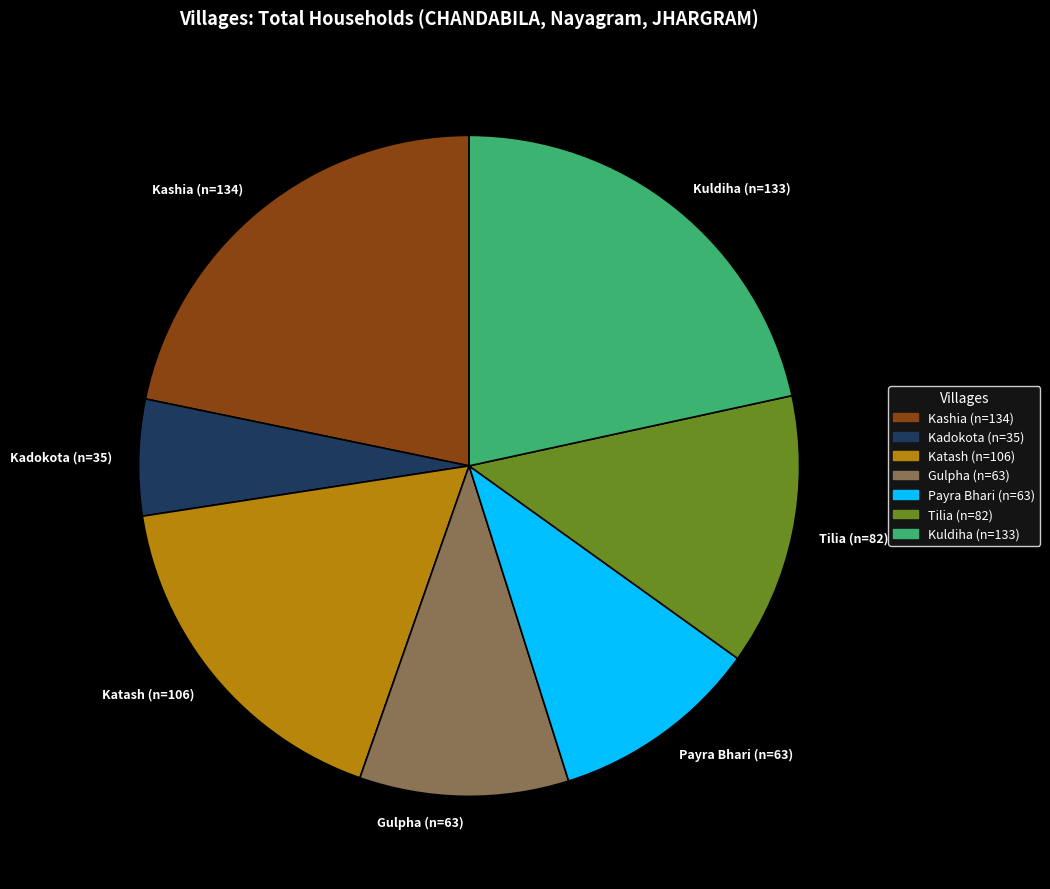

What is the ratio of the value at Tilia (n=82) to the value at Kadokota (n=35)?

2.3